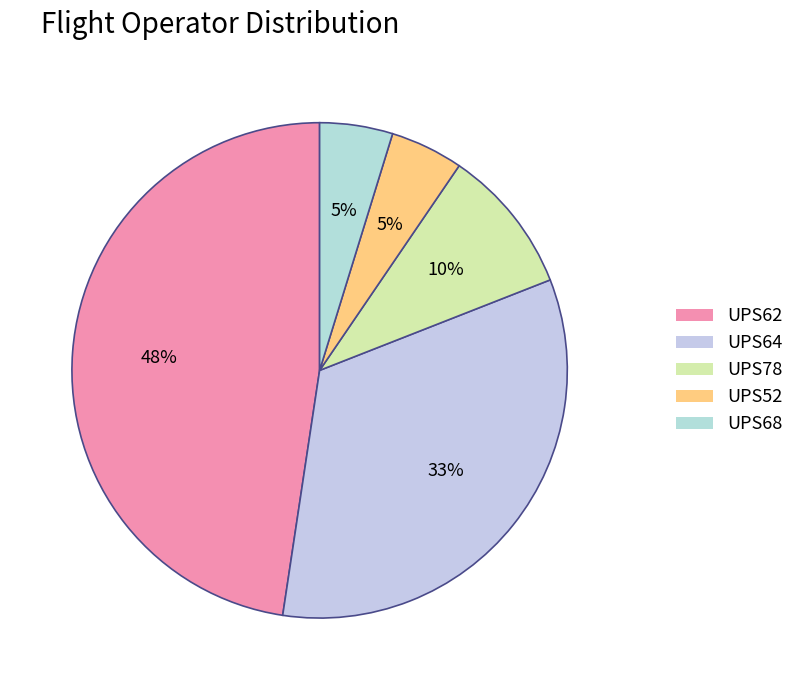

To the nearest percent, what percentage of the pie is UPS68?

5%